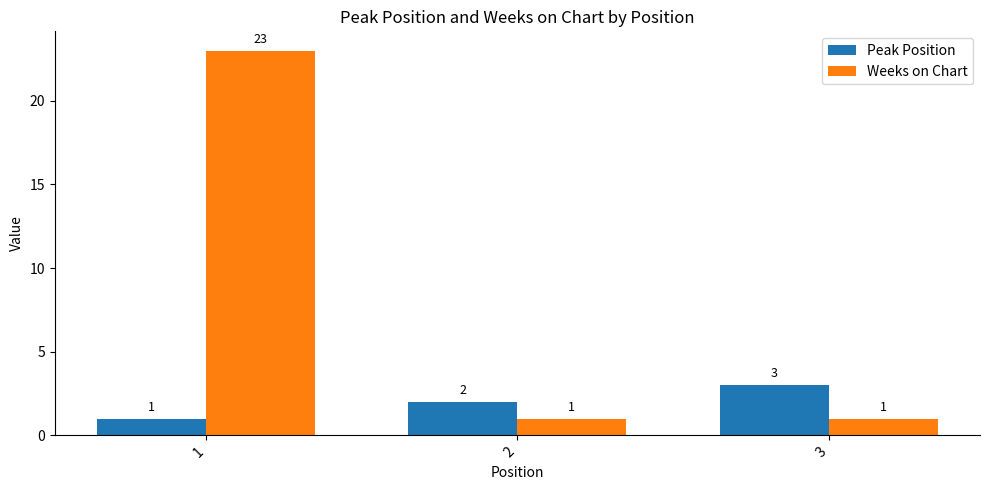

How many groups of bars are there?

3